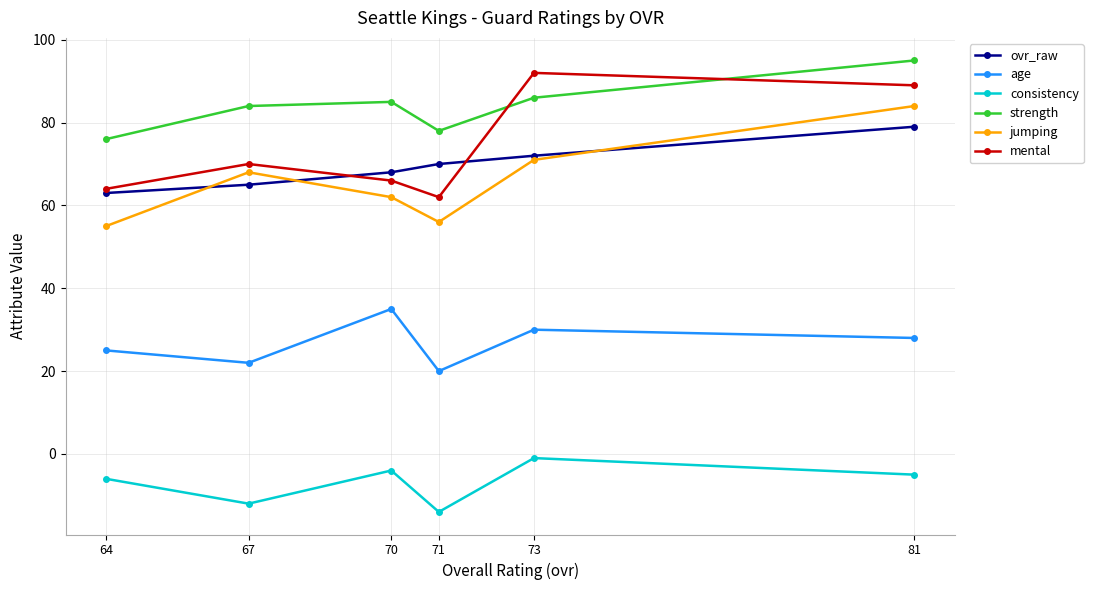

At which category does jumping reach its first local valley?

71